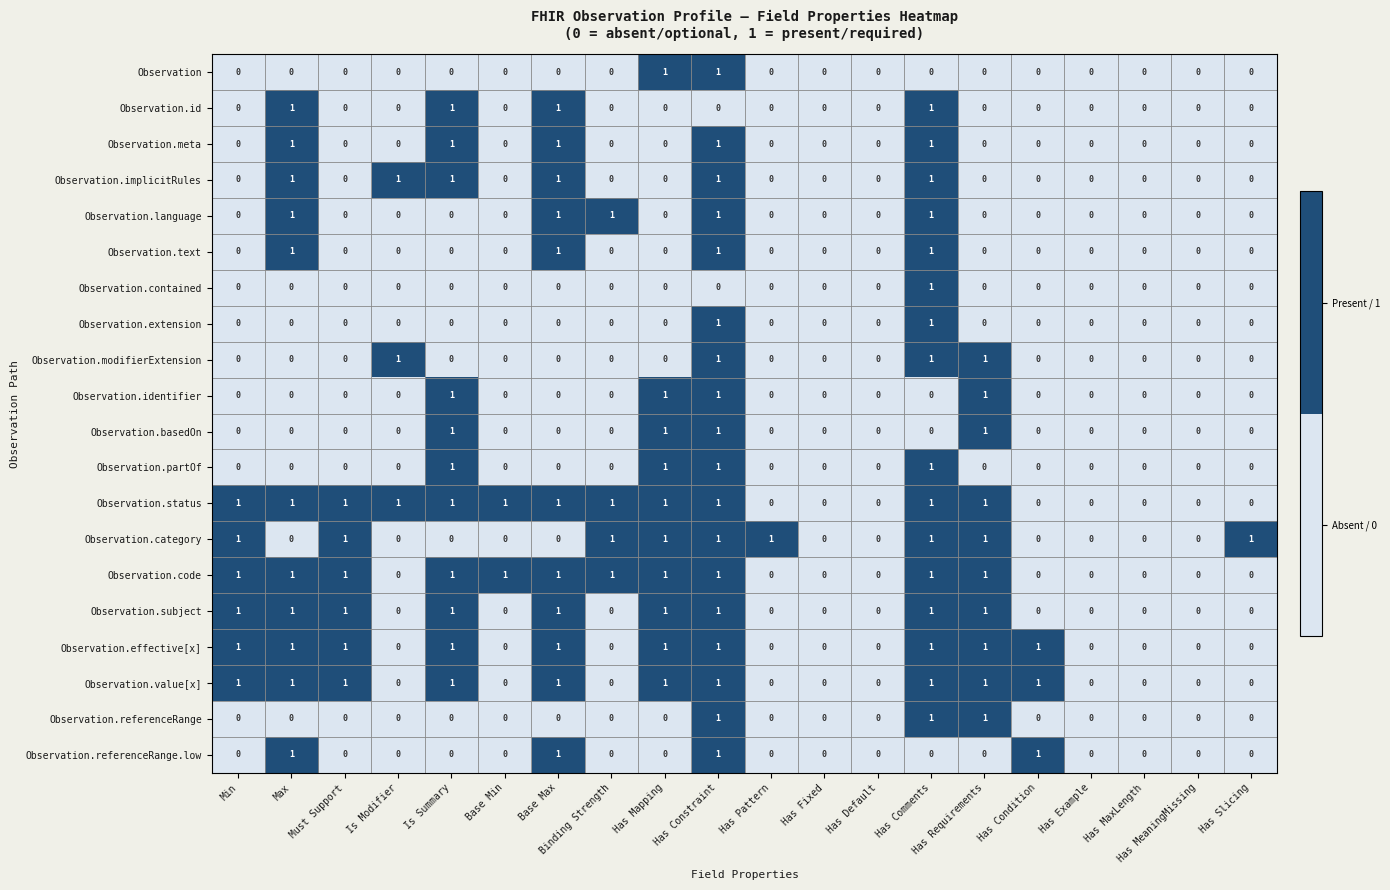

True or false: Observation.language has a value of 0 at Min.

True